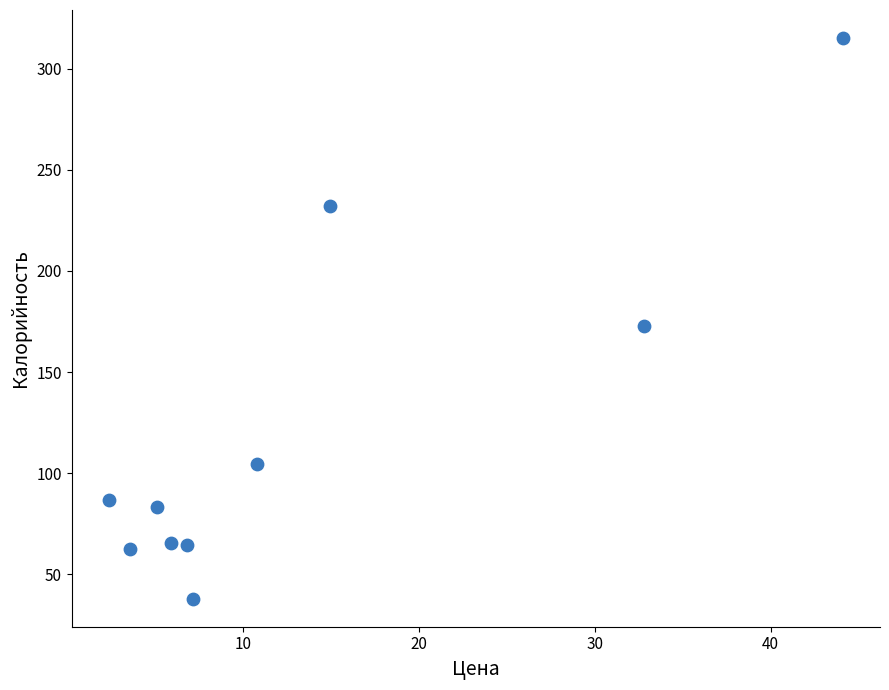

What is the range of X values (max minus min)?

41.8